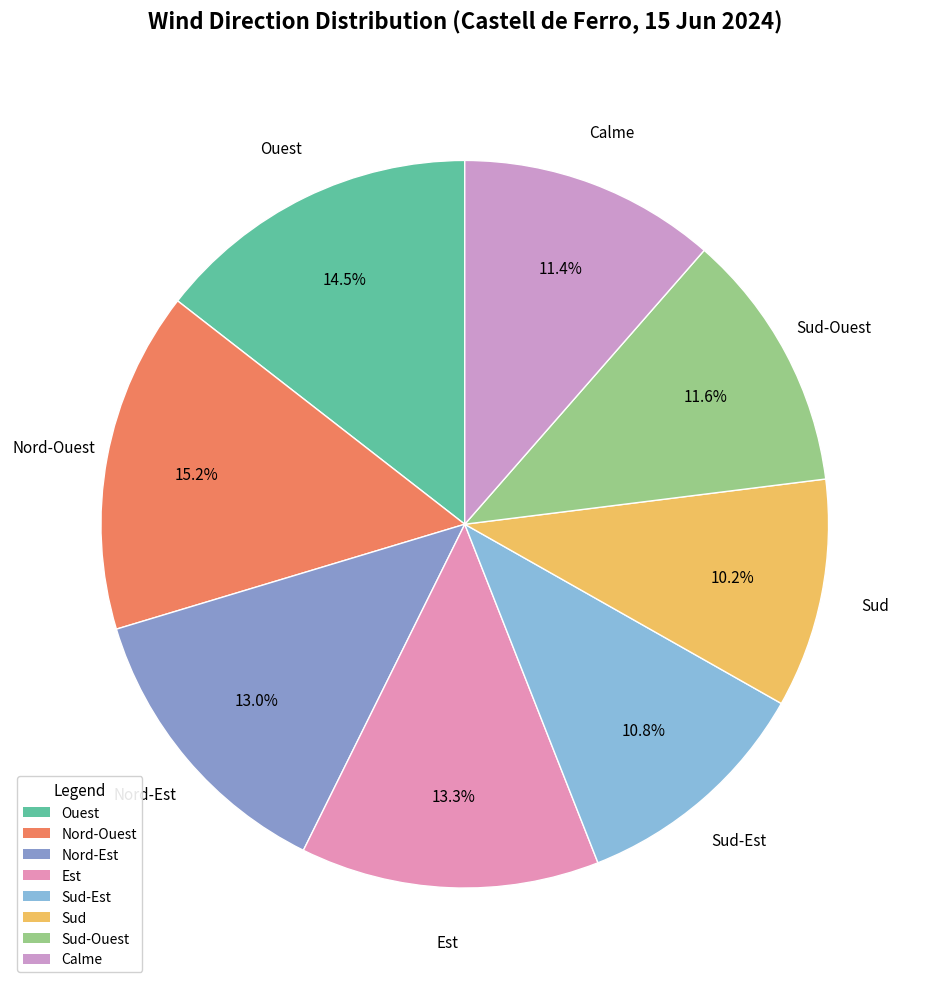

Which slice is the smallest?

Sud